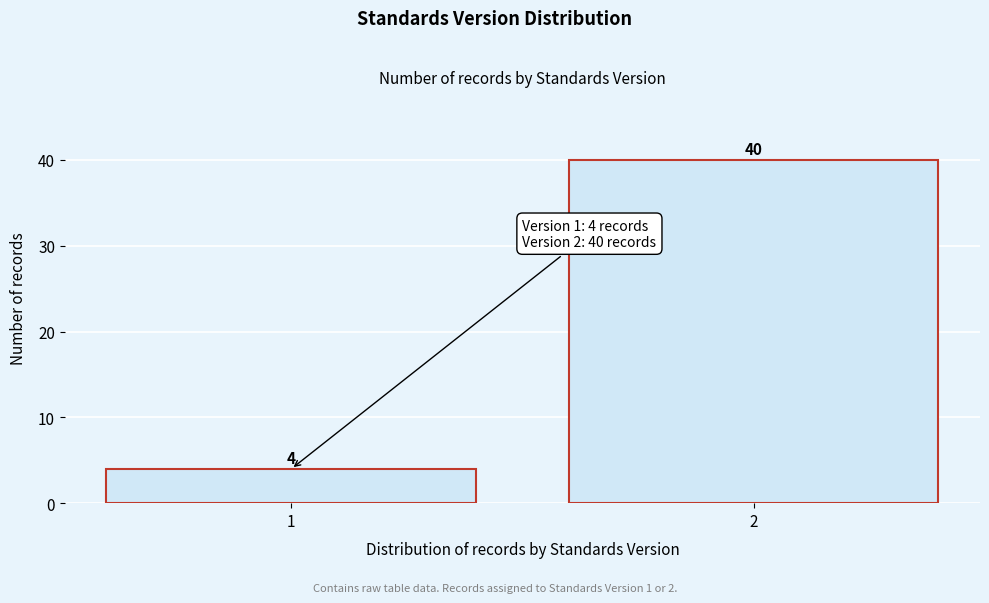

Reading left to right, what are all the values shown in this chart?

4	40